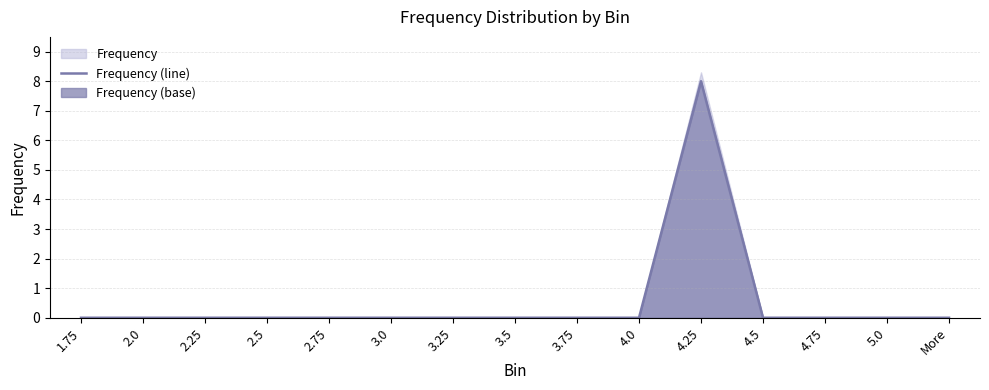

Reading left to right, what are all the values shown in this chart?

1.75=0	2.0=0	2.25=0	2.5=0	2.75=0	3.0=0	3.25=0	3.5=0	3.75=0	4.0=0	4.25=8	4.5=0	4.75=0	5.0=0	More=0